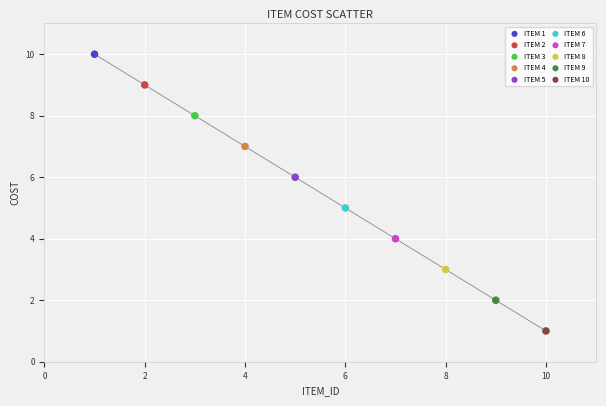

What are all the series names shown in the legend?

ITEM 1, ITEM 2, ITEM 3, ITEM 4, ITEM 5, ITEM 6, ITEM 7, ITEM 8, ITEM 9, ITEM 10